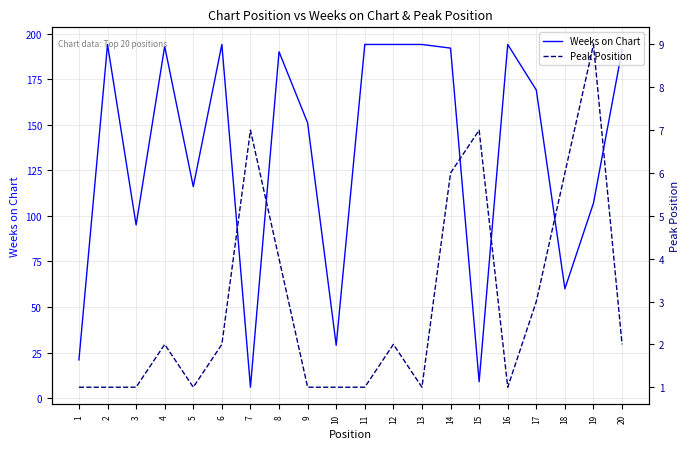

At which label is Weeks on Chart closest to 100?

3